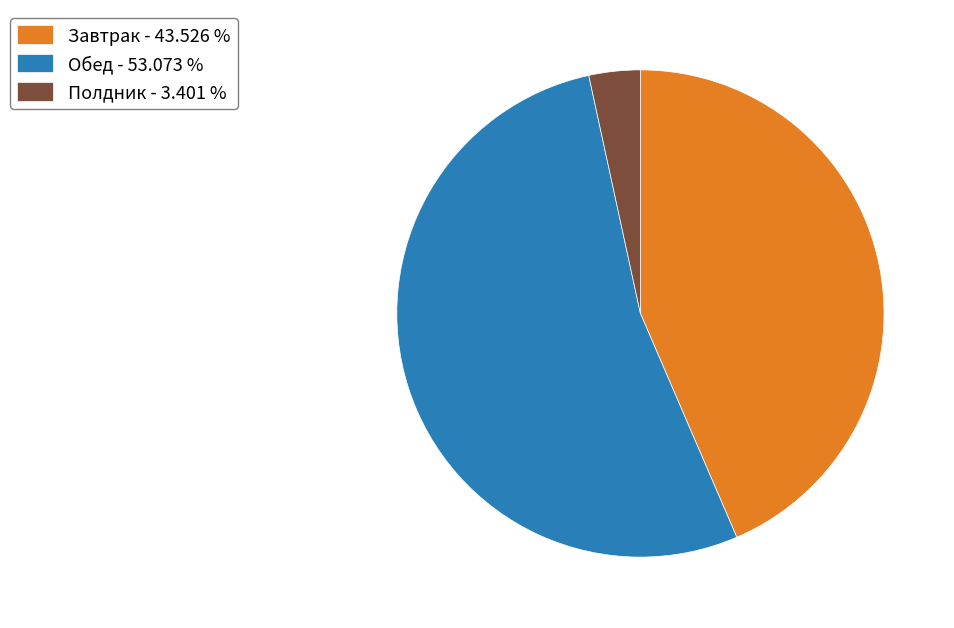

Is there any slice that represents more than half of the pie?

Yes